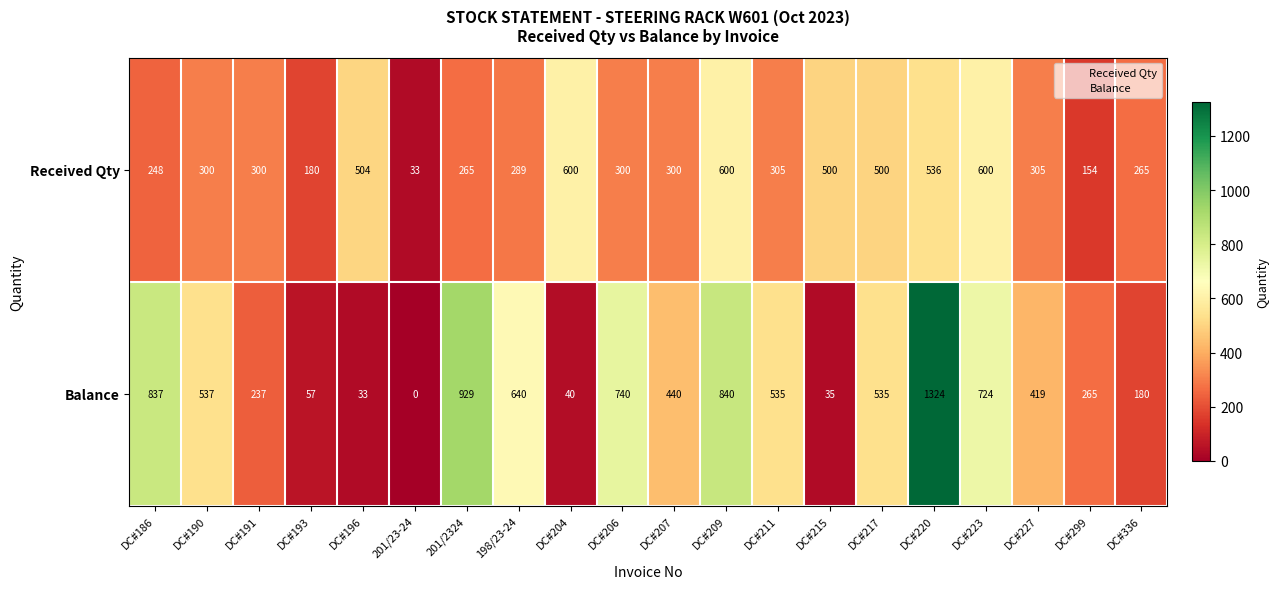

What is the average value of the Balance series?

467